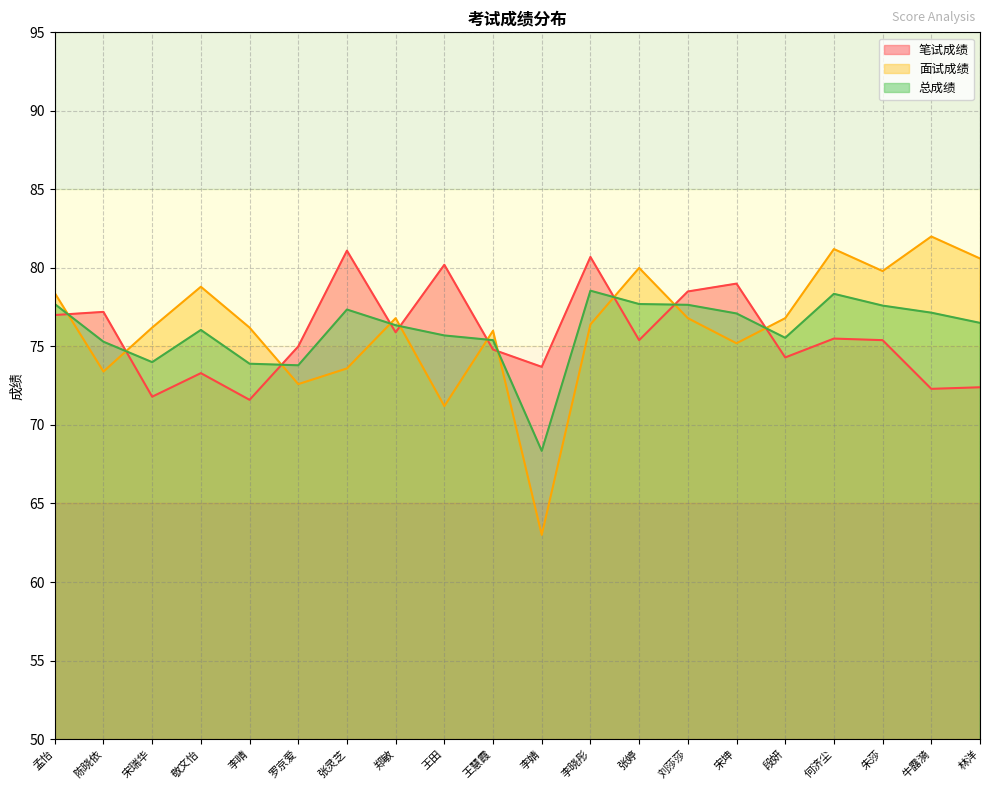

The 面试成绩 series shows 80.6 at 林洋. True or false?

True